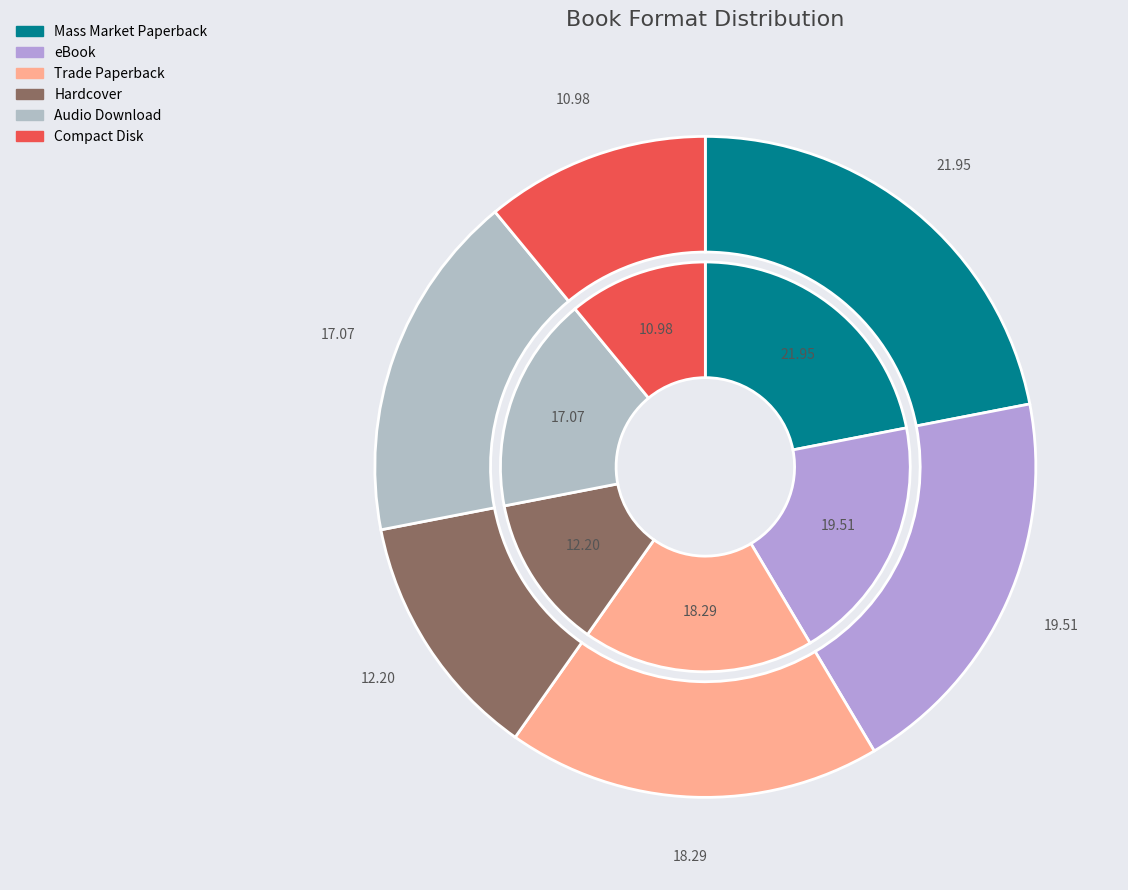

Does Trade Paperback represent more than half of the total?

No